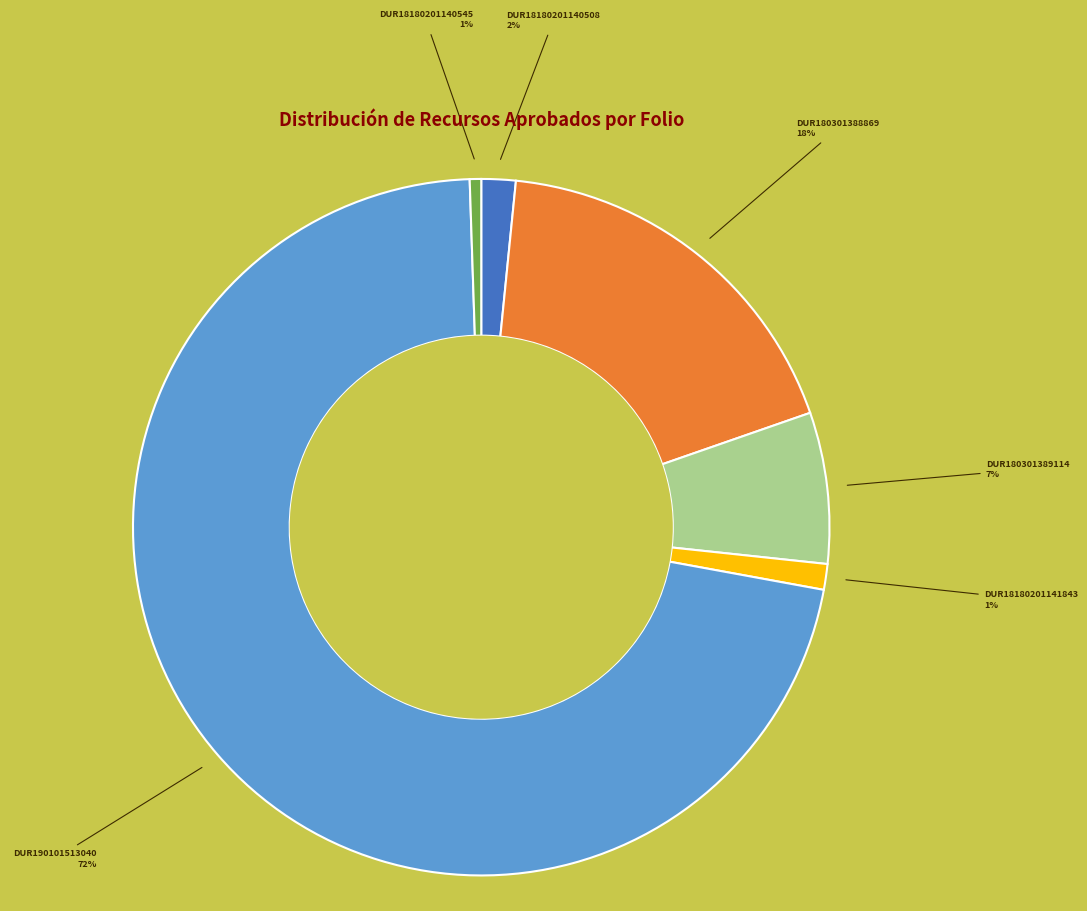

To the nearest percent, what is the average slice percentage?

17%